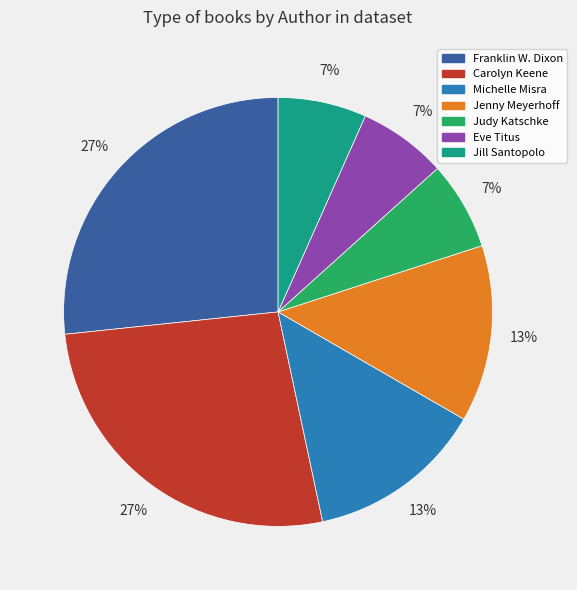

Is it true that Judy Katschke is 7% of the pie?

True